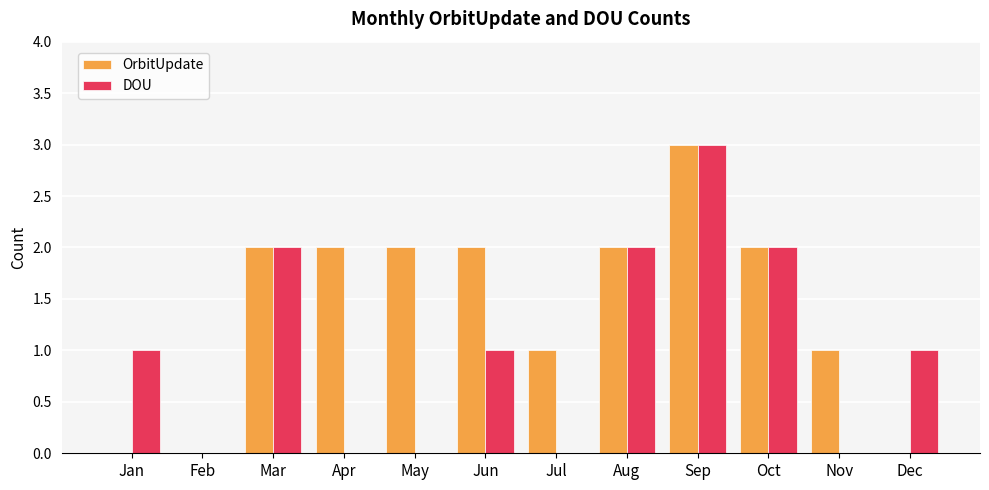

What is the sum of all OrbitUpdate values?

17